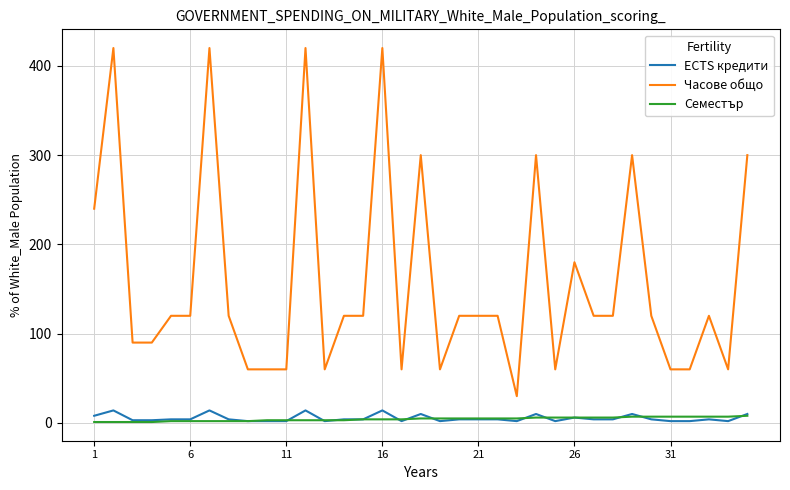

Which series has the largest total across all categories?

Часове общо